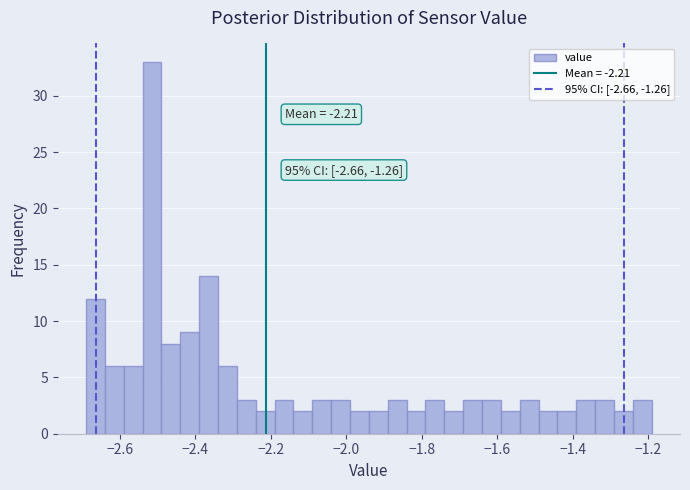

Read against the x-axis, roughly where is the centre of the tallest bar?

-2.52